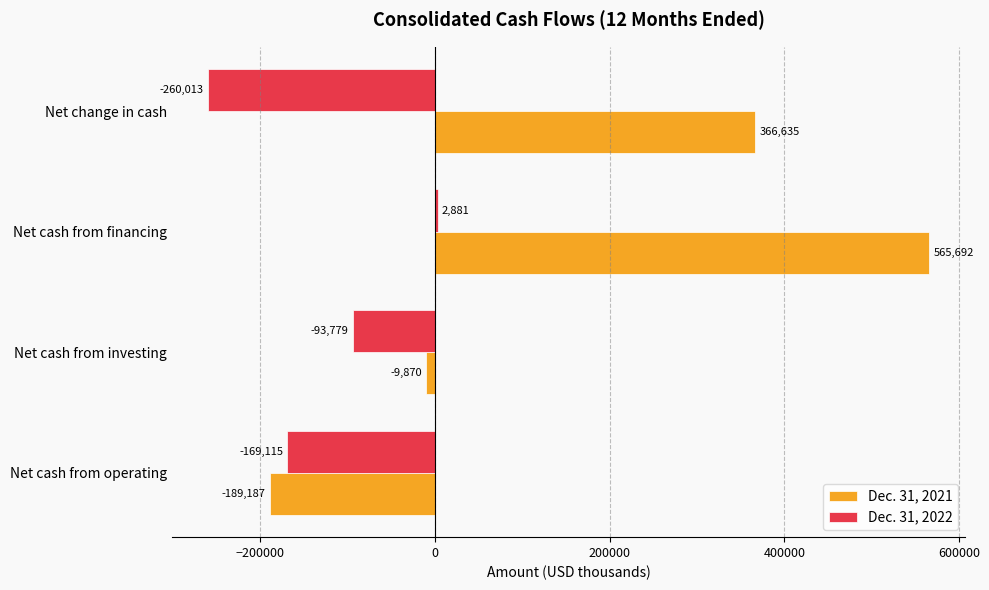

The value of Dec. 31, 2022 at Net cash from financing is 2881. True or false?

True